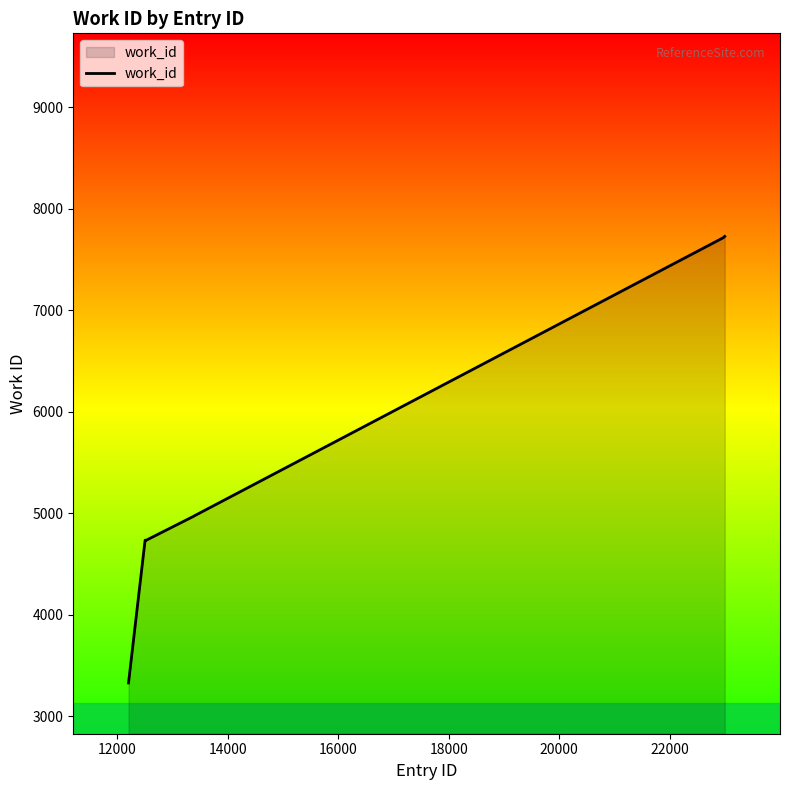

What is the minimum value shown in the chart?

3330